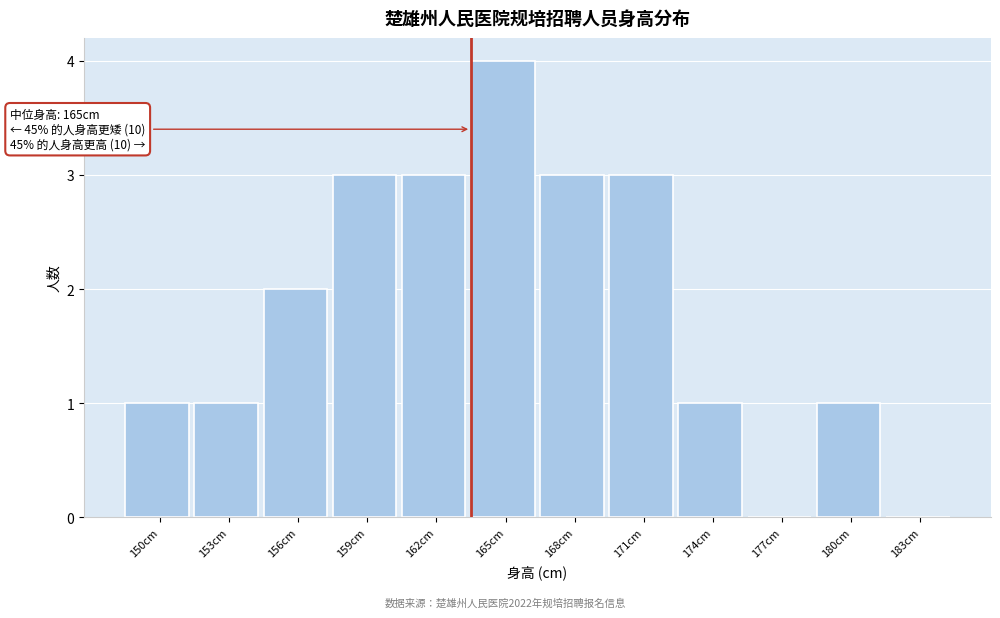

Reading left to right, list all the values displayed in this chart.

150cm=1	153cm=1	156cm=2	159cm=3	162cm=3	165cm=4	168cm=3	171cm=3	174cm=1	177cm=0	180cm=1	183cm=0